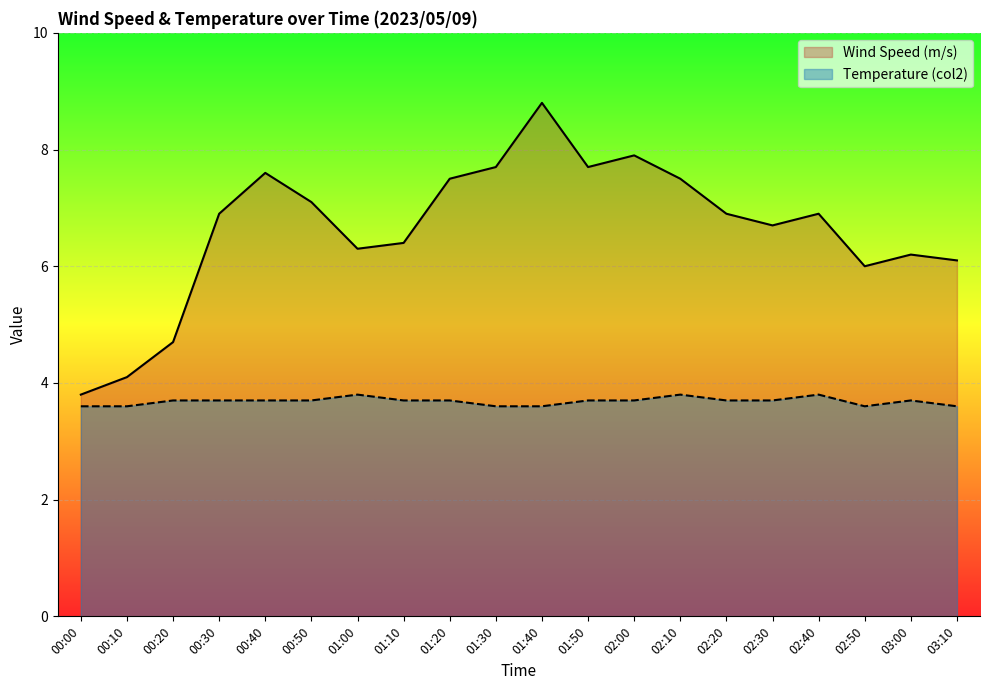

Which series has the largest total across all categories?

Wind Speed (m/s)